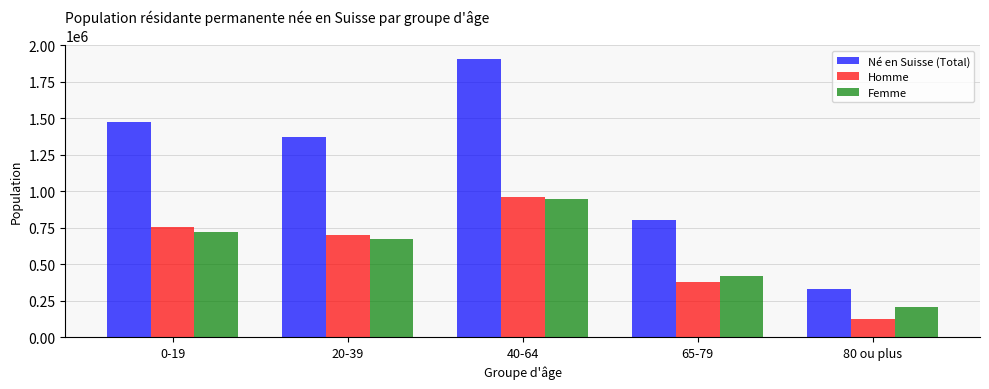

Reading left to right, transcribe all the data shown in this chart.

Né en Suisse (Total): 1474120	1372817	1905038	799681	331173
Homme: 757208	702909	959996	378871	123407
Femme: 716912	669908	945042	420810	207766